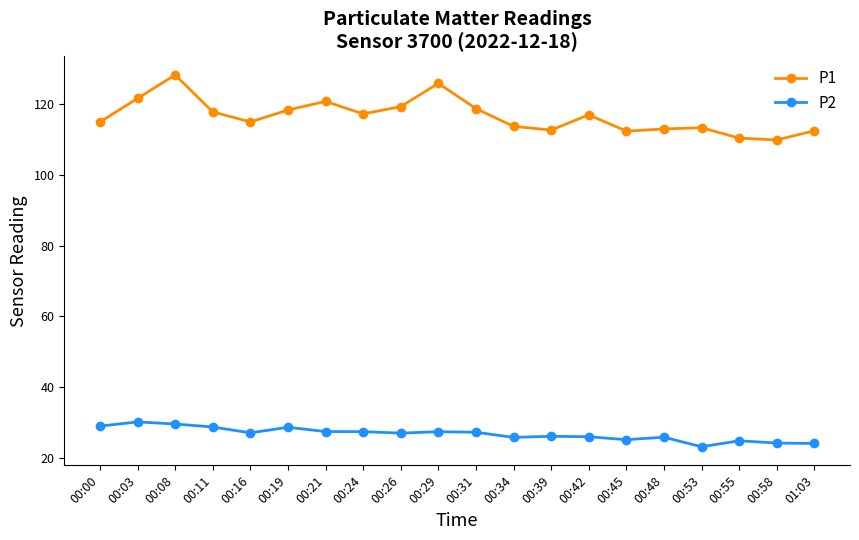

At how many categories does at least one series exceed 36?

20